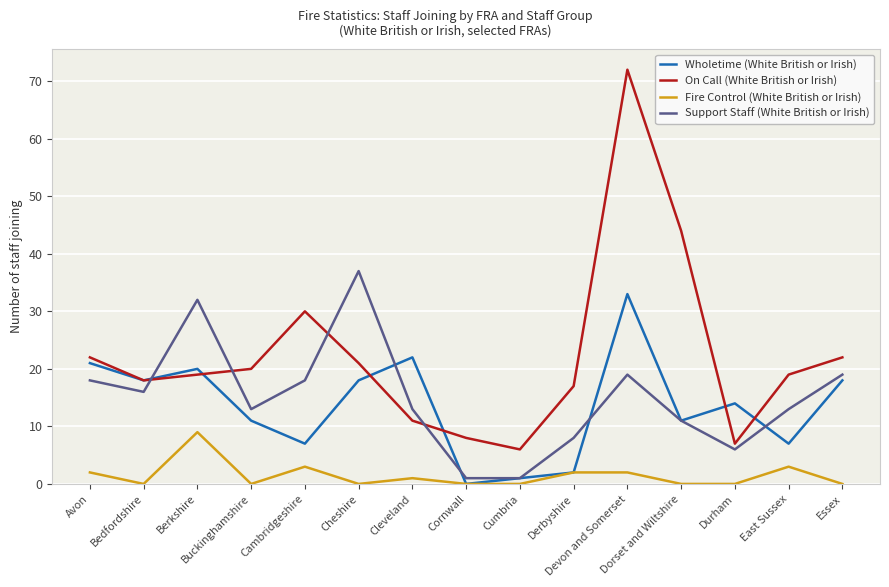

What is the sum of the Fire Control (White British or Irish) values at Bedfordshire and Avon?

2